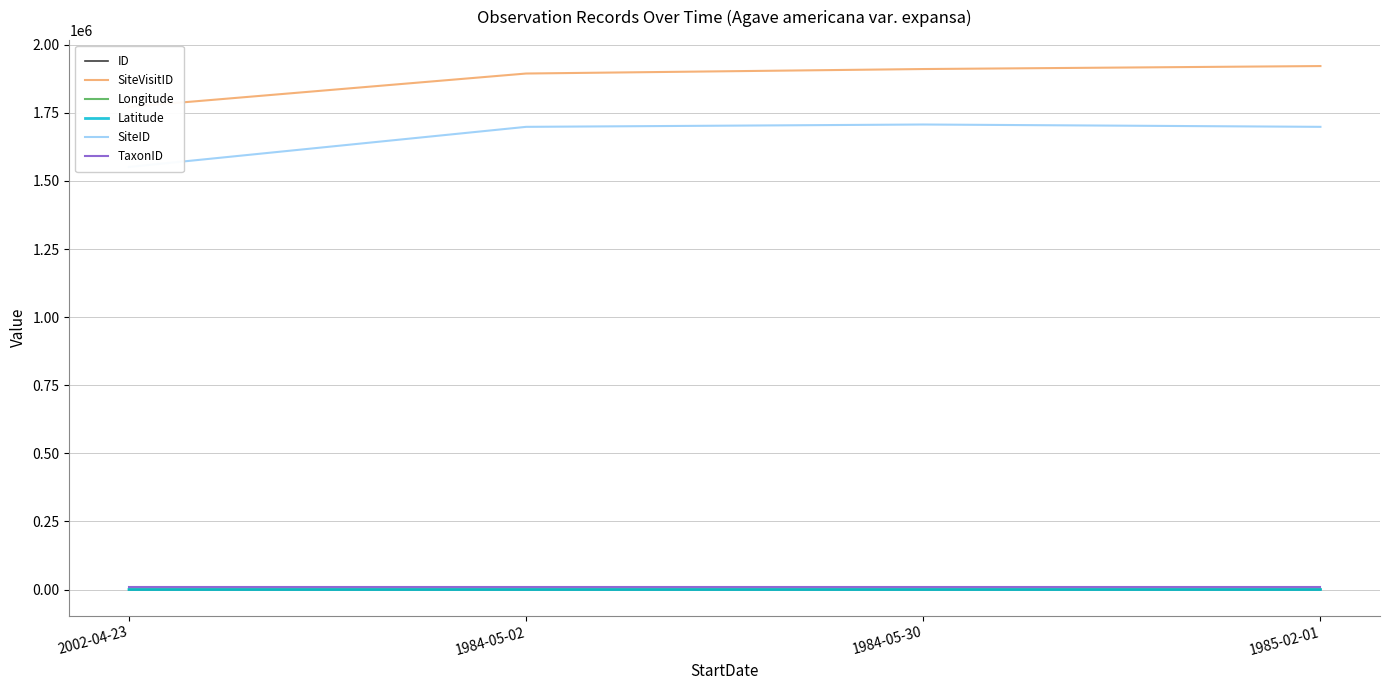

What are all the series names shown in the legend?

ID, SiteVisitID, Longitude, Latitude, SiteID, TaxonID